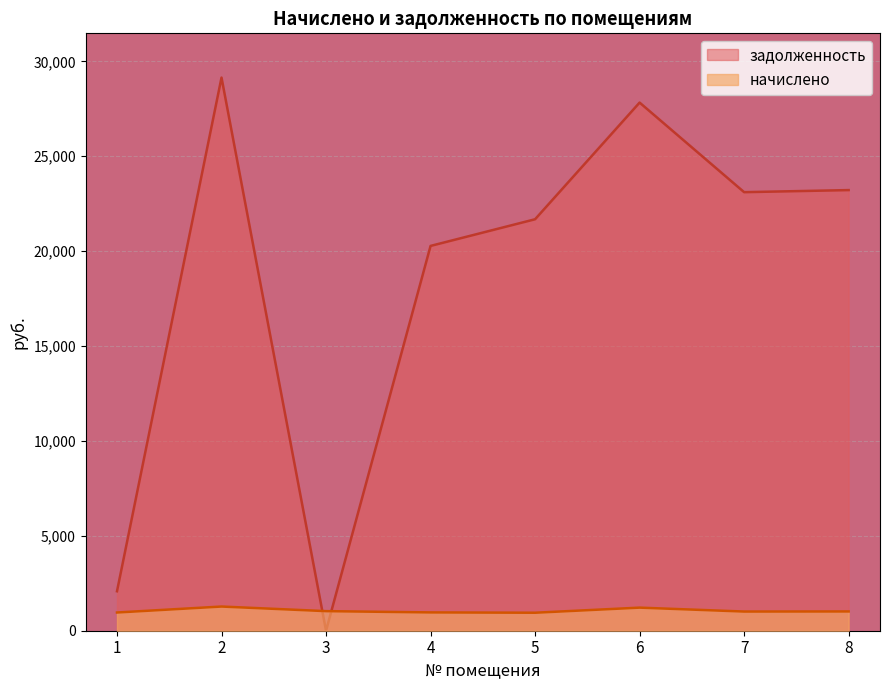

What is the spread (max minus min) of values at 5?

20732.9